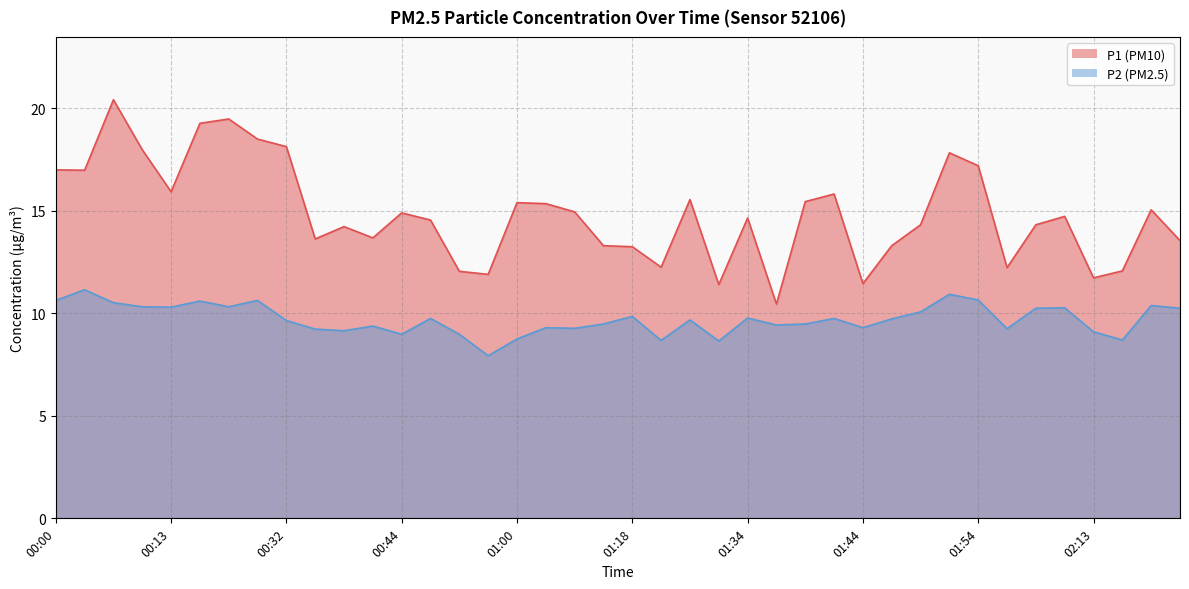

Is it true that P2 equals 9.3 at 01:44?

True